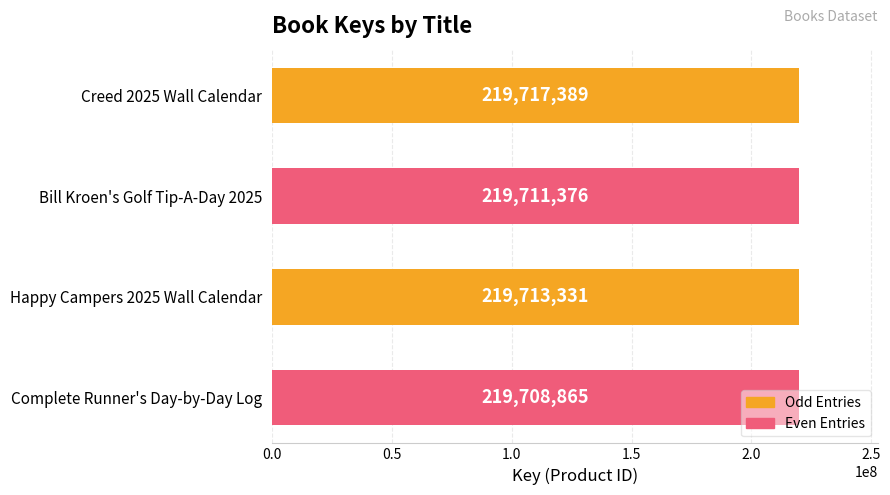

What is the label of the 4th bar from the top?

Complete Runner's Day-by-Day Log